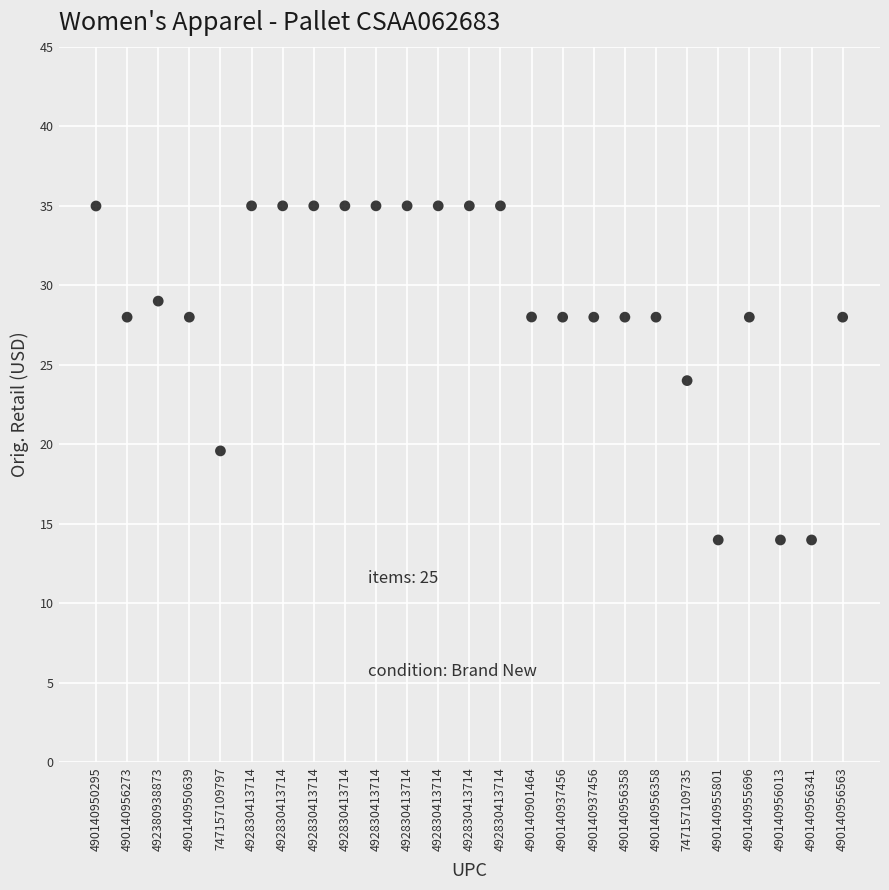

What is the range of Y values (max minus min)?

21.0